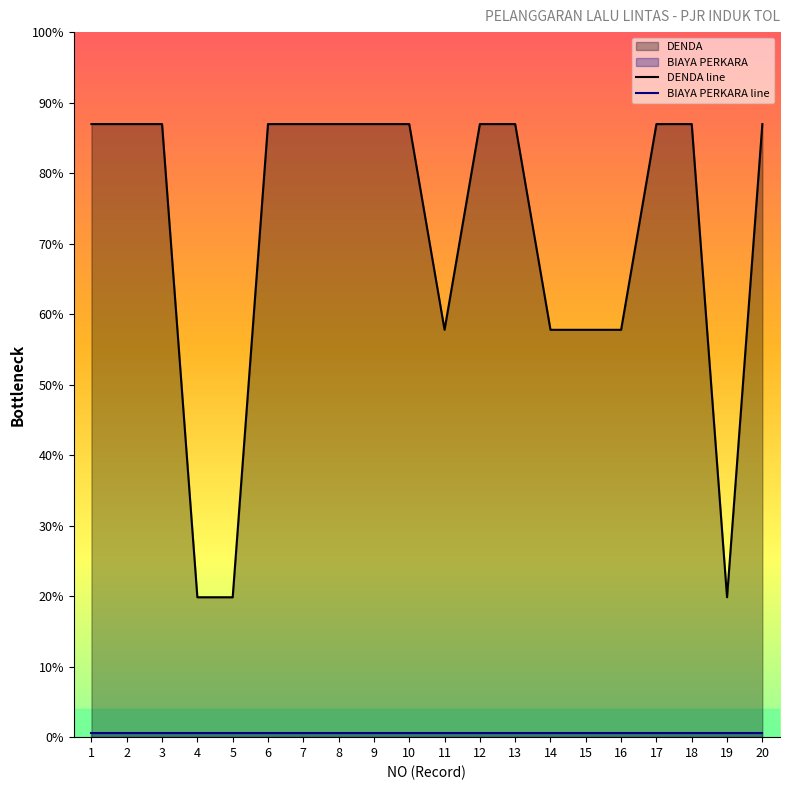

The DENDA series shows 157314 at 11. True or false?

False